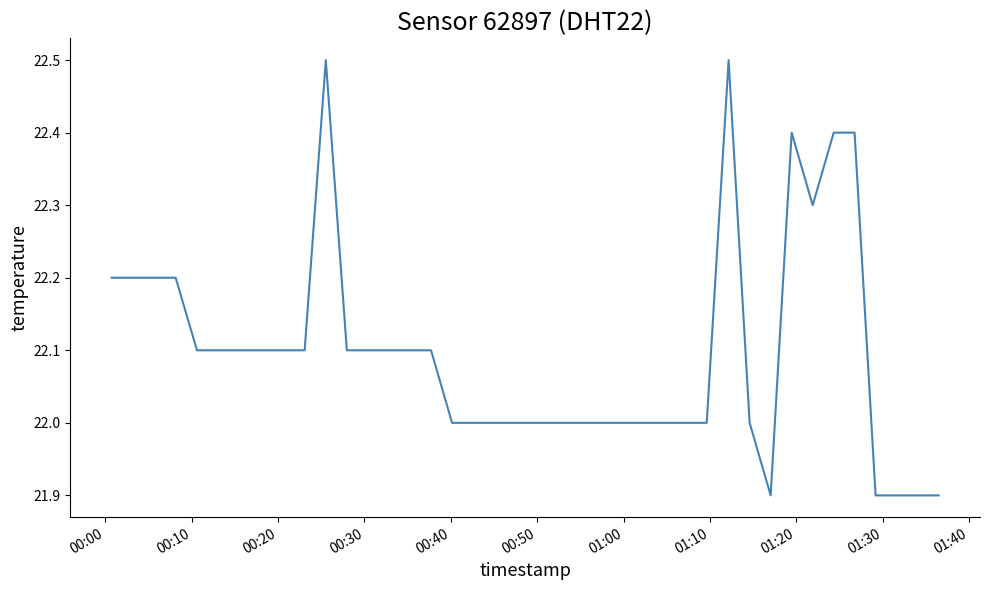

What is the difference between the maximum and minimum values?

0.6